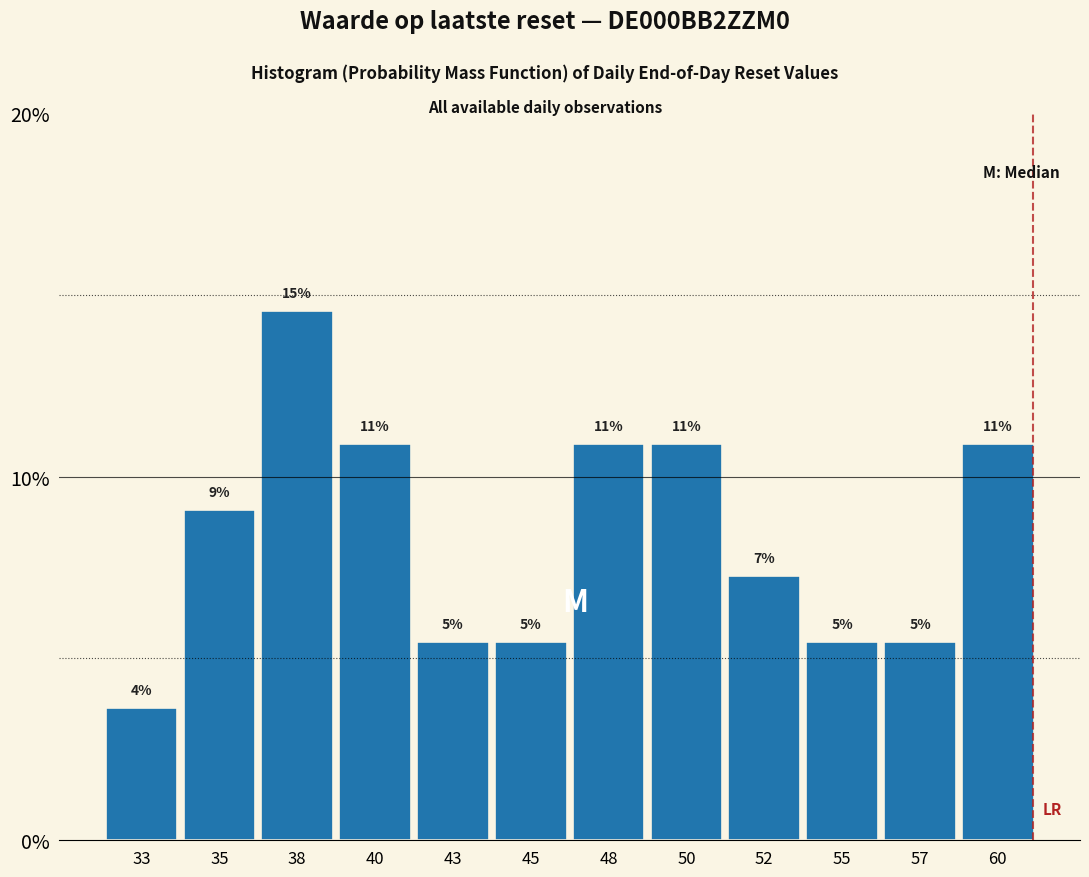

Does the chart contain any negative values?

No